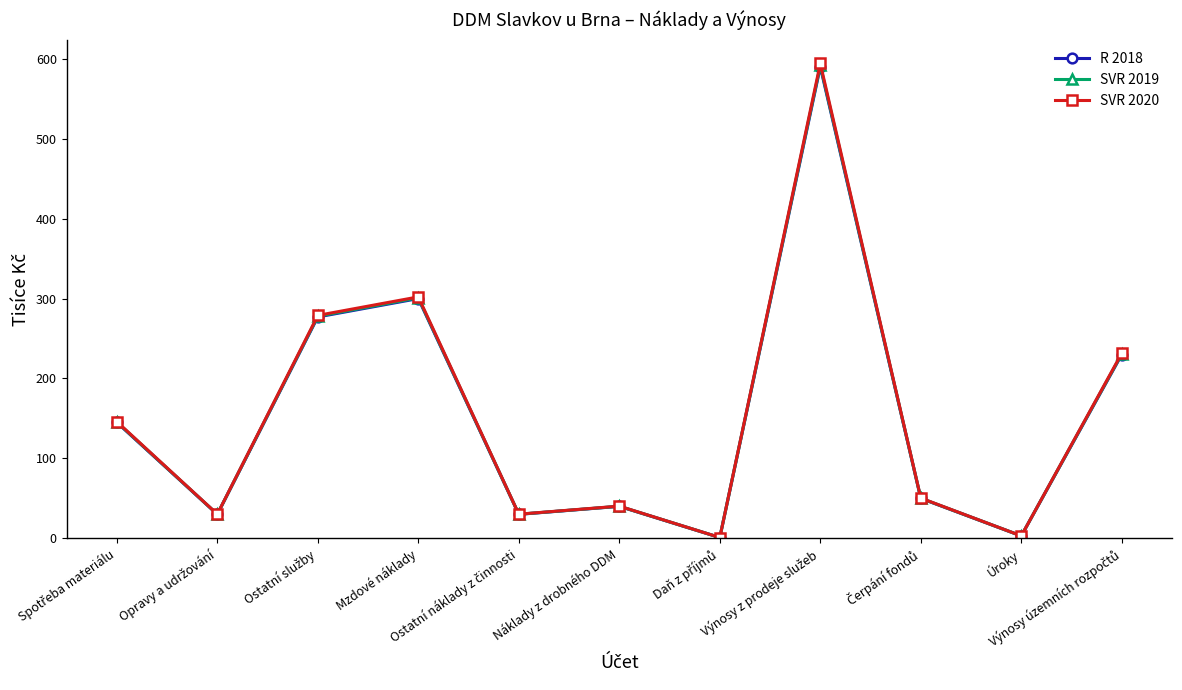

Where is the first local maximum for SVR 2019?

Mzdové náklady